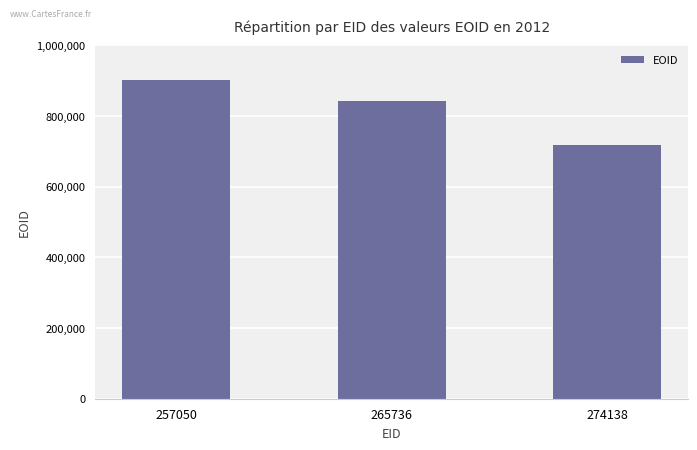

Reading left to right, list all the values displayed in this chart.

257050=901860	265736=841740	274138=719258